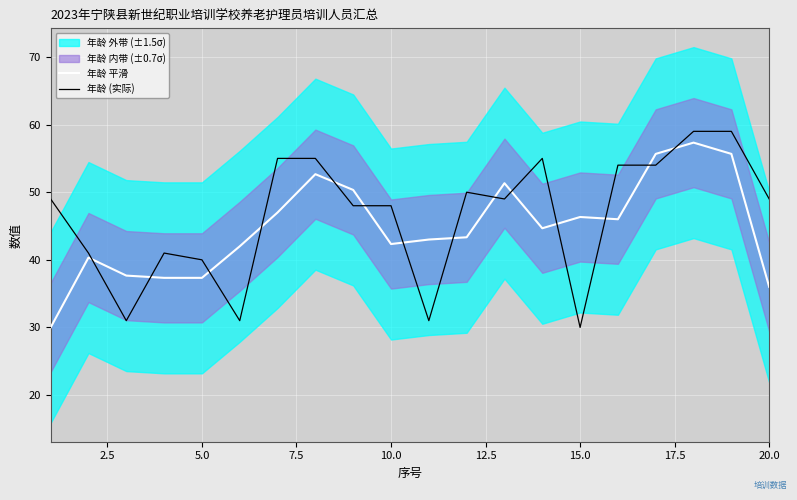

What is the minimum value for 年龄 平滑?

30.0